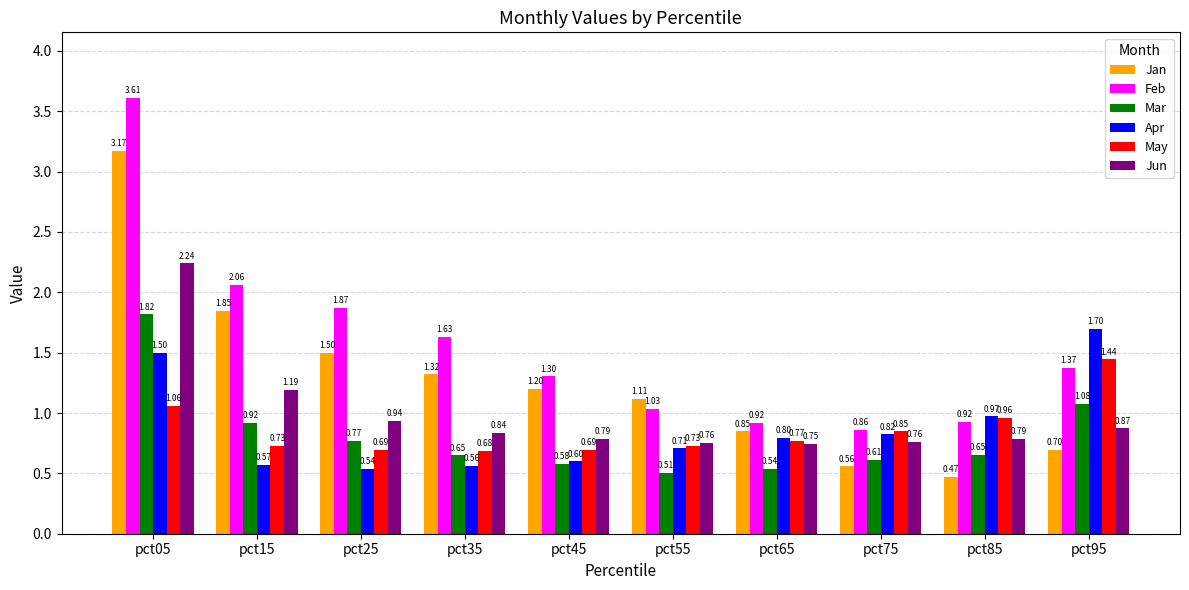

Between pct35 and pct55, which series saw the biggest shift?

Feb